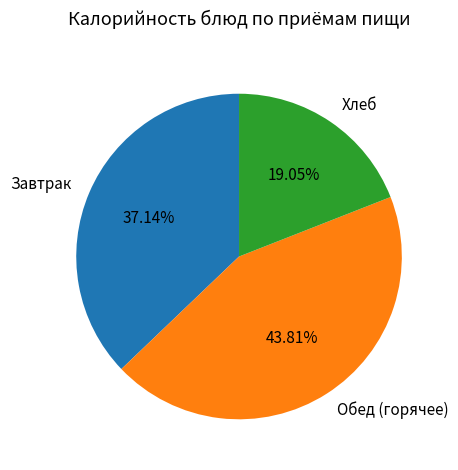

What is the largest slice in the pie chart?

Обед (горячее)